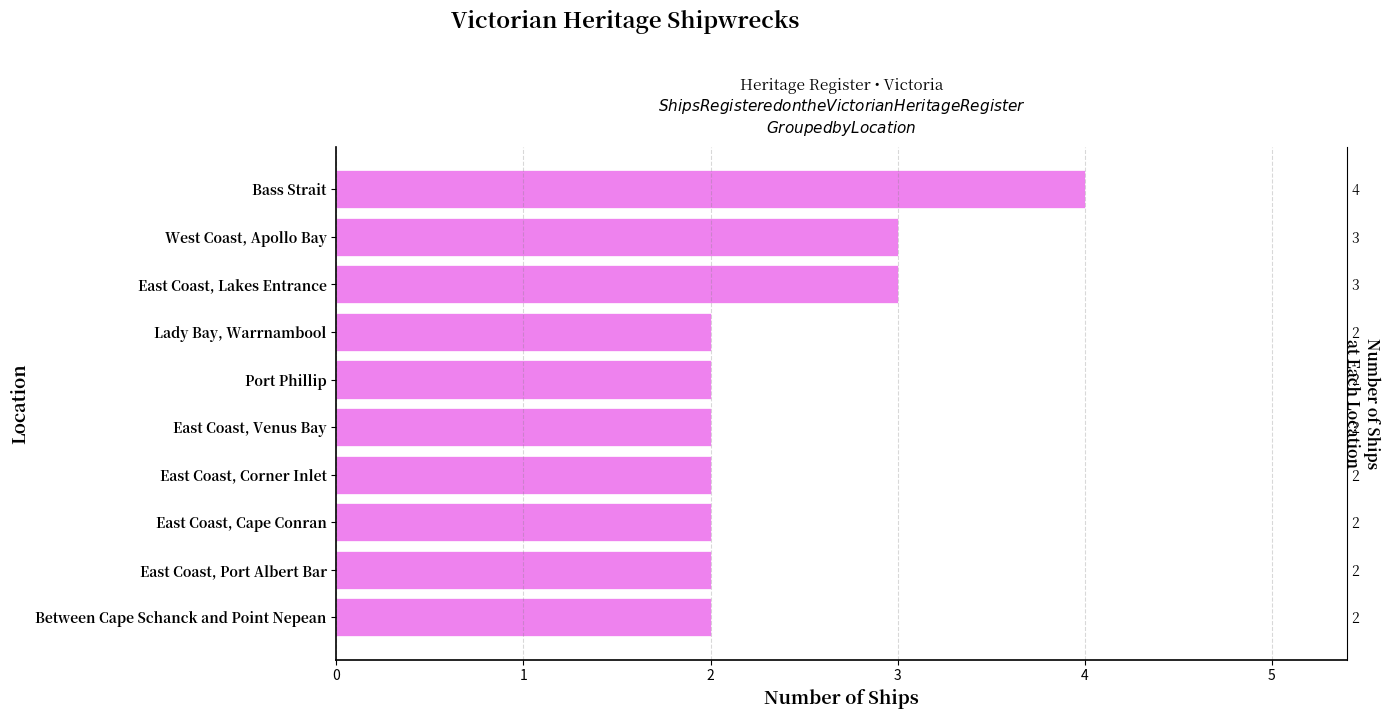

What is the ratio of the value at West Coast, Apollo Bay to the value at East Coast, Lakes Entrance?

1.0